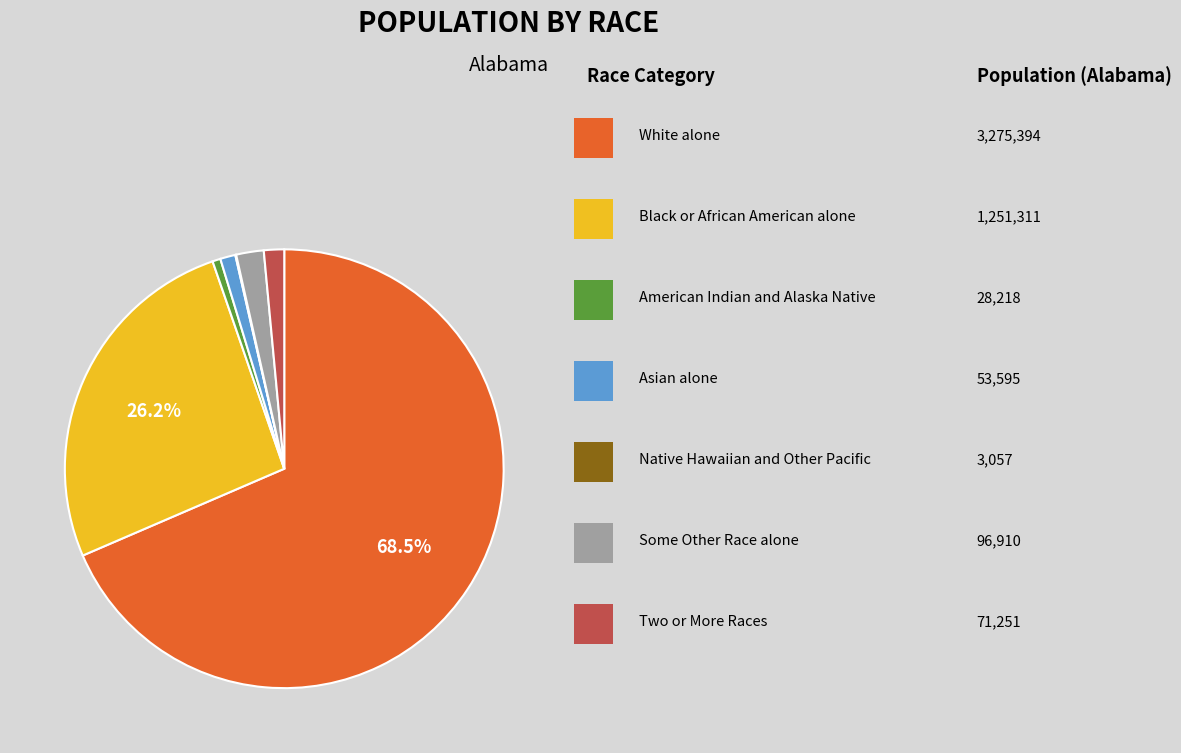

To the nearest percent, what is the difference between the largest and smallest slice percentages?

68%